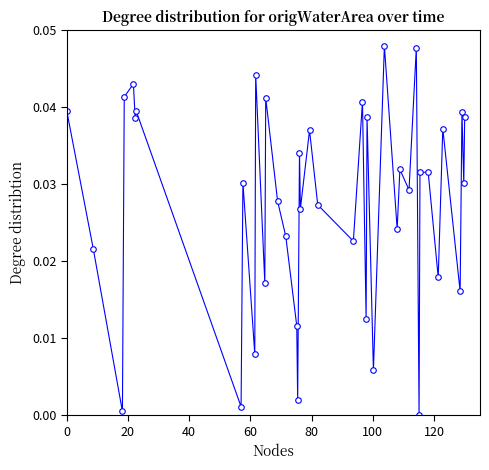

True or false: there are more than 1 points higher than both neighbors.

True